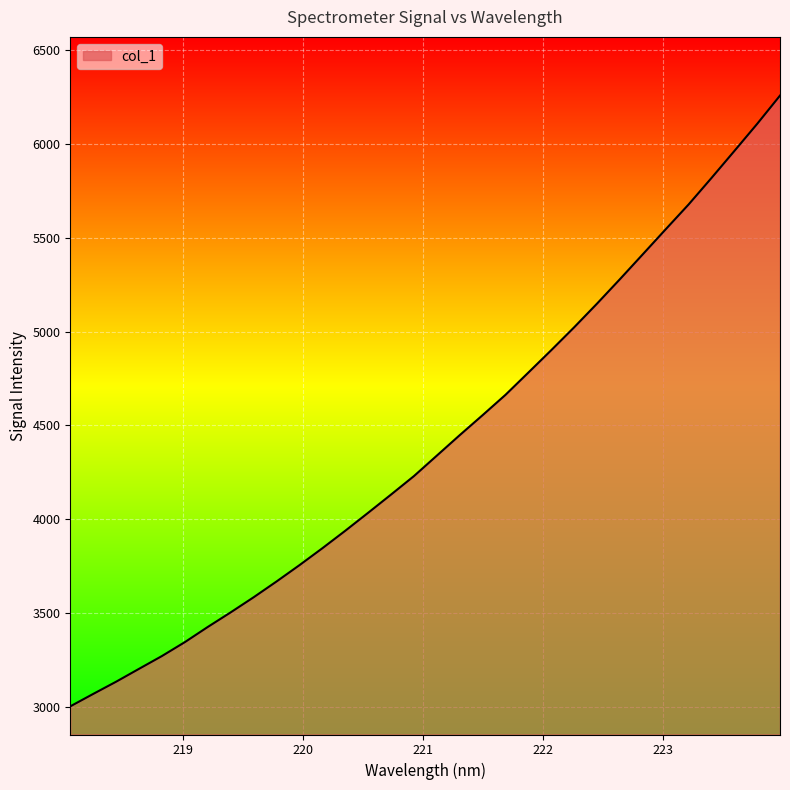

What is the greatest value displayed?

6258.5